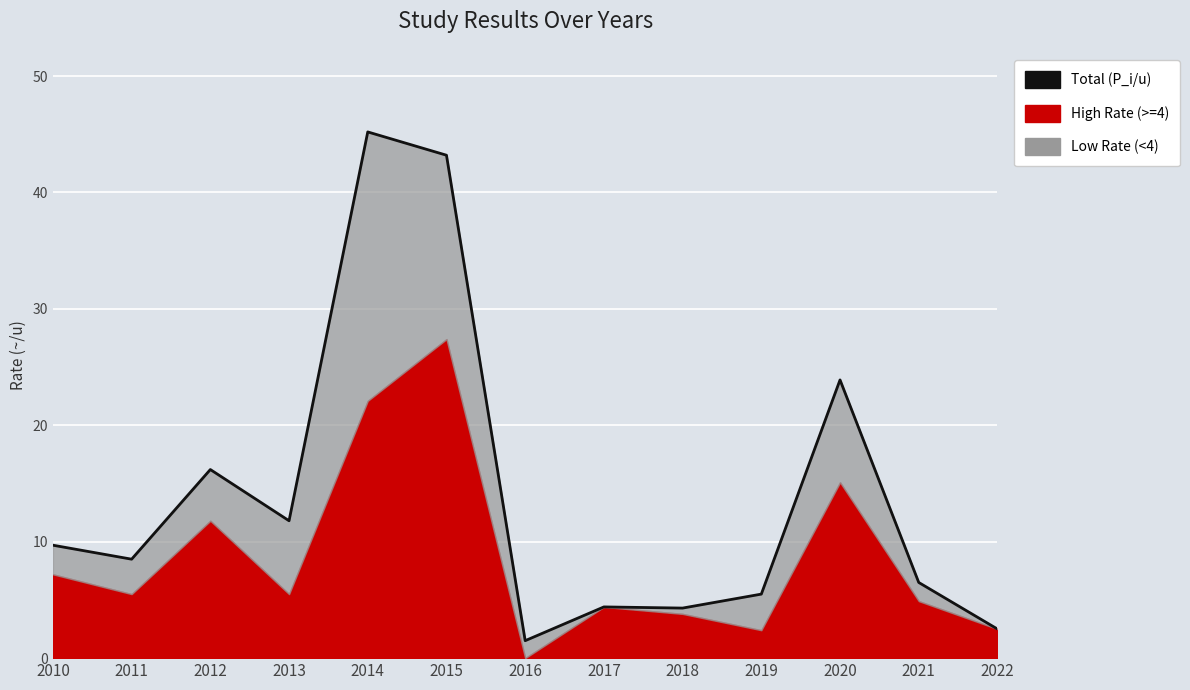

Count the number of categories in the chart.

13